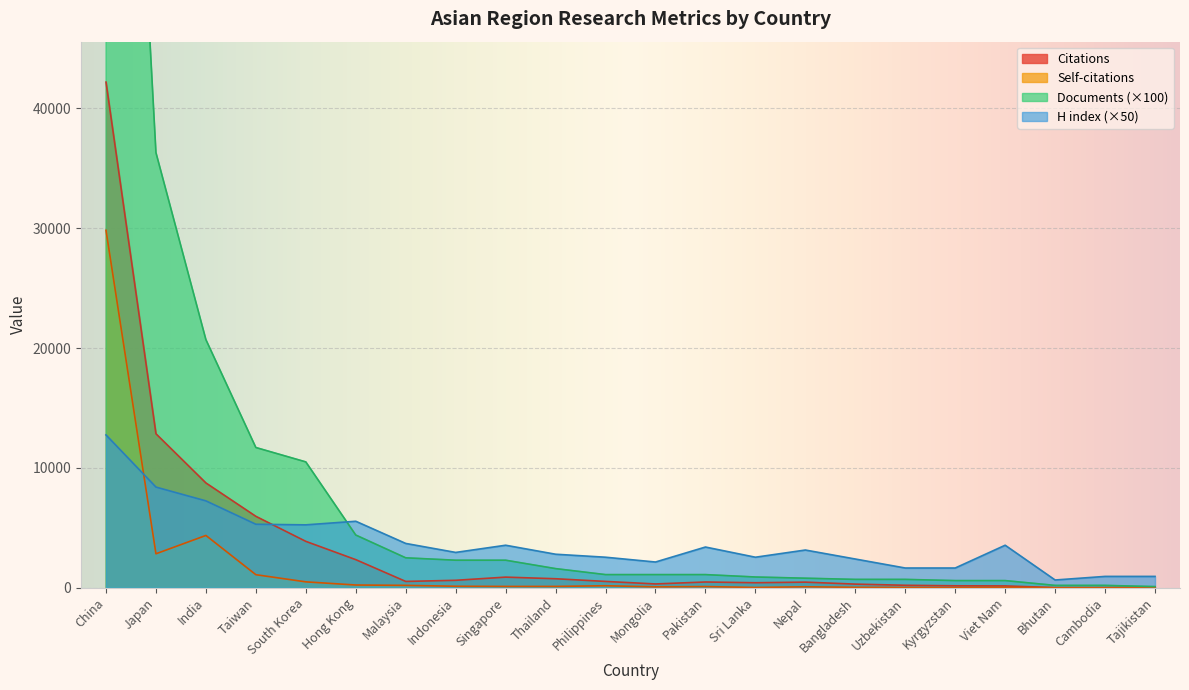

After their last crossing, which series has the higher values: H index or Documents?

H index